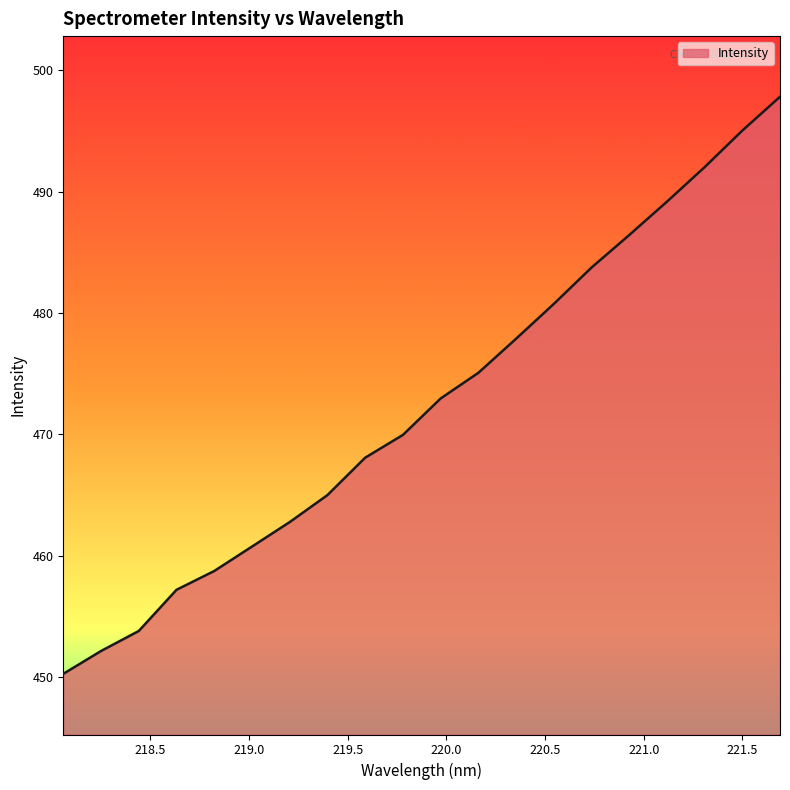

What is the minimum value shown in the chart?

450.3